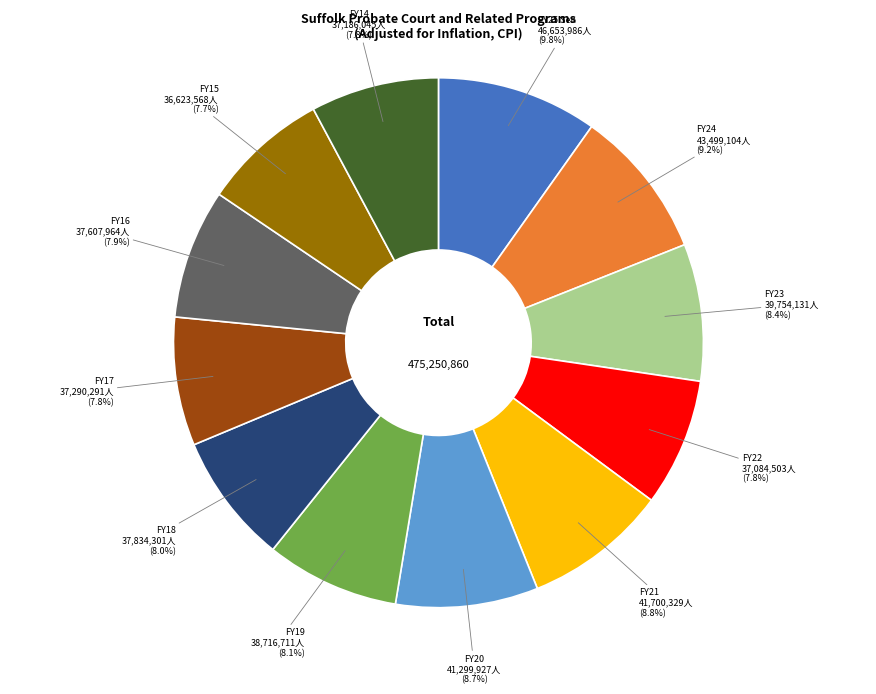

Approximately how many times larger is the value at FY19 compared to FY14?

1.0